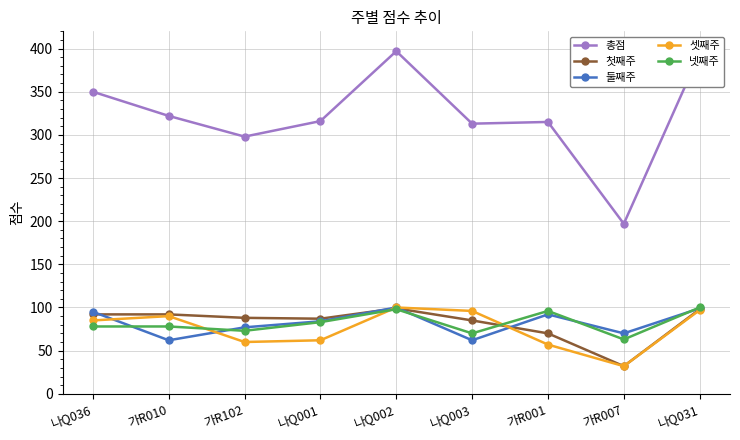

True or false: 총점 has a value of 225 at 나Q031.

False